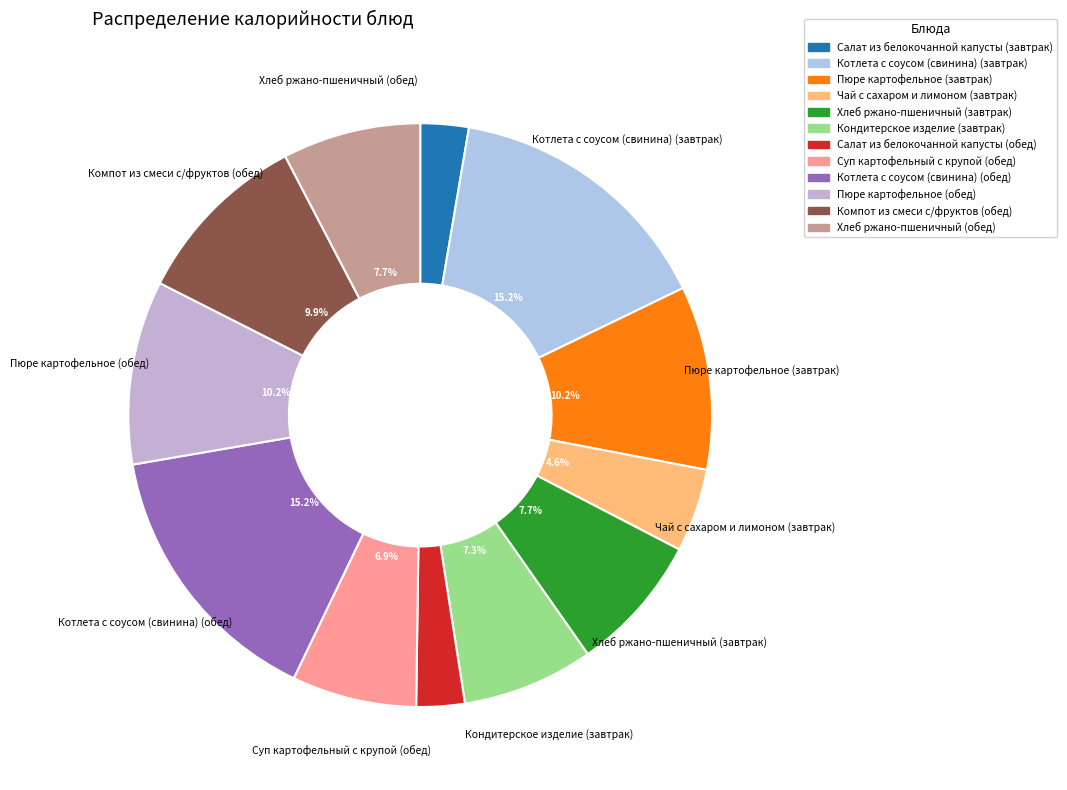

Does Компот из смеси с/фруктов (обед) represent more than half of the total?

No